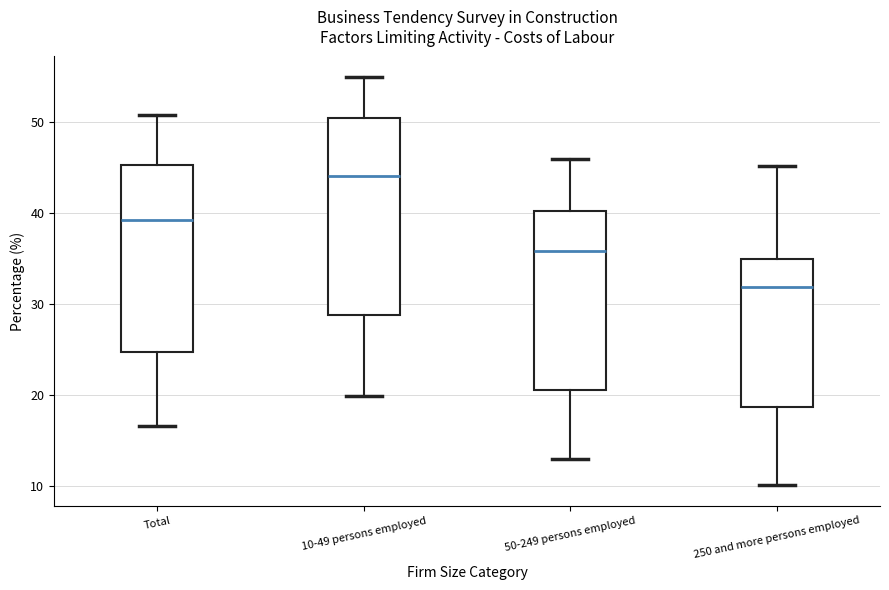

Comparing the boxes themselves (not the whiskers), which one is the tallest?

10-49 persons employed